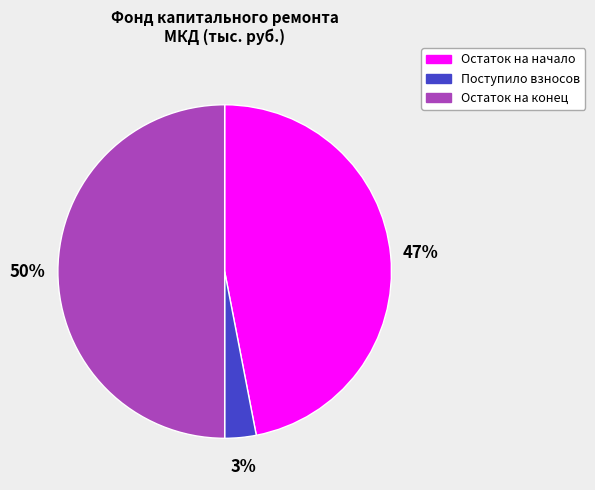

Count the number of slices in the pie.

3